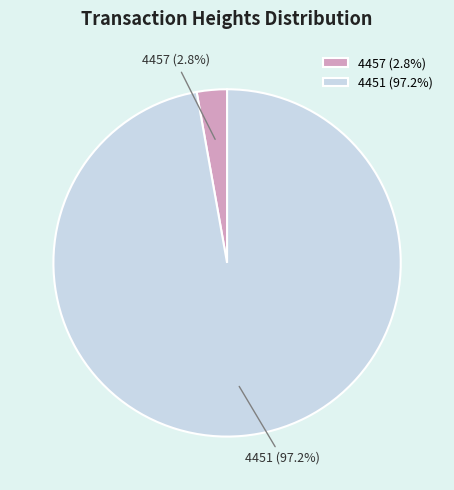

True or false: 4451 accounts for 82% of the total.

False